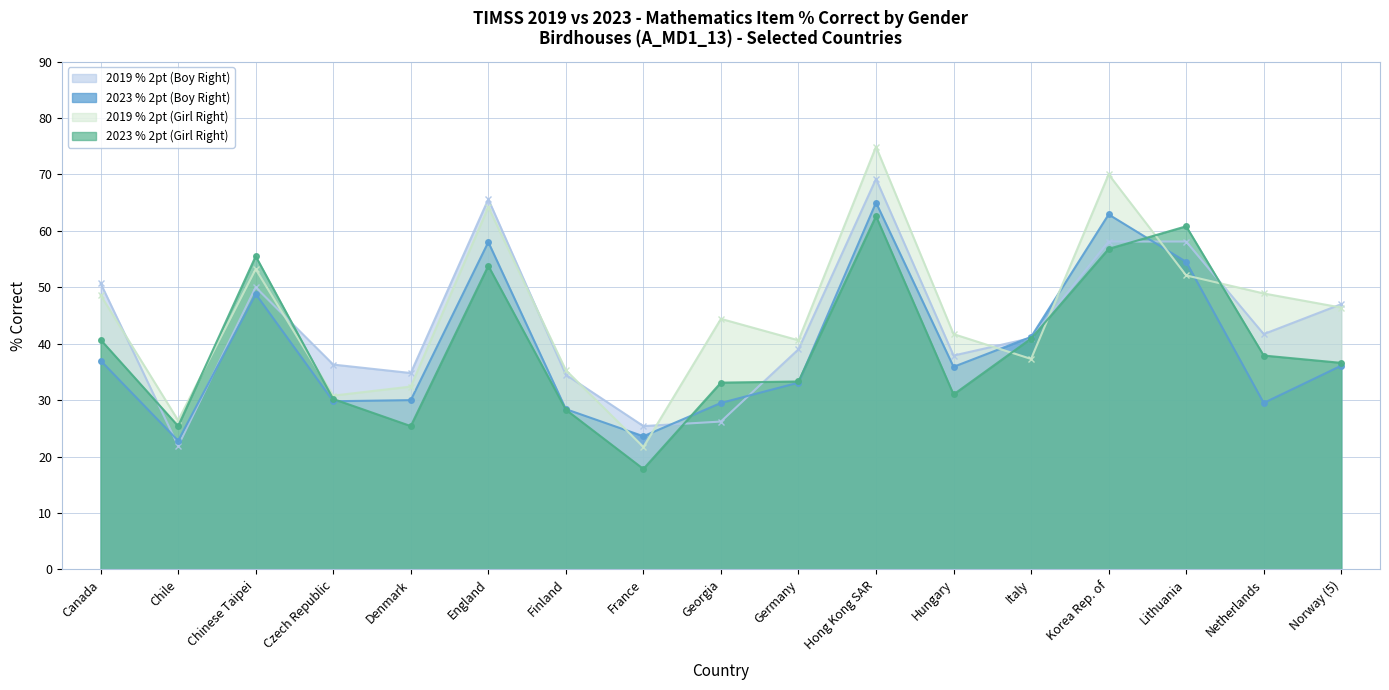

What are all the series names shown in the legend?

2019 % 2pt (Boy Right), 2023 % 2pt (Boy Right), 2019 % 2pt (Girl Right), 2023 % 2pt (Girl Right)